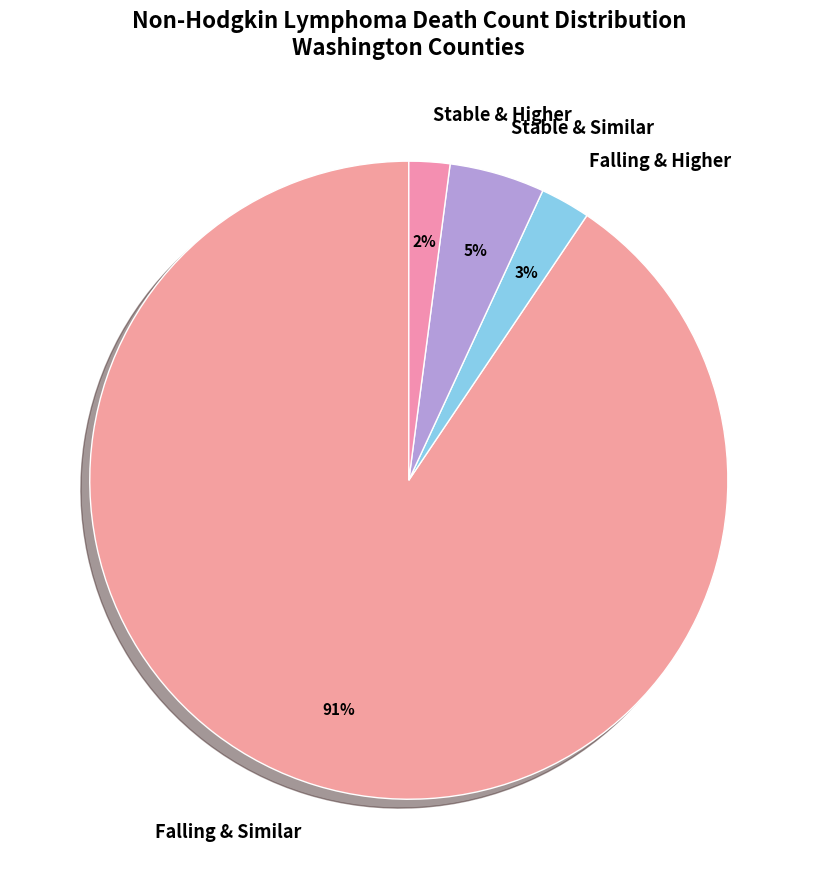

Which slice is the largest?

Falling & Similar